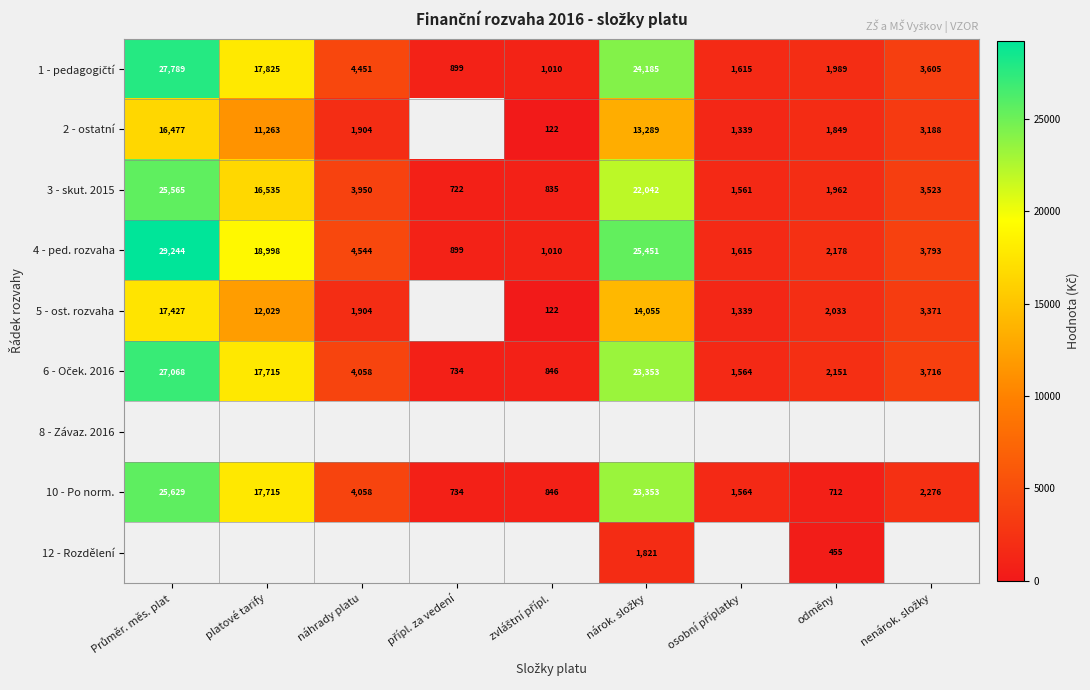

How many data points does each series have?

9